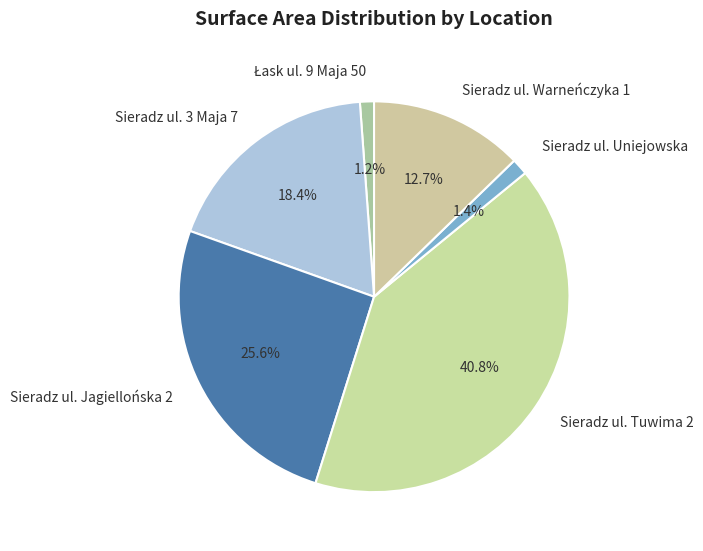

To the nearest percent, what percentage of the pie is Sieradz ul. Warneńczyka 1?

13%